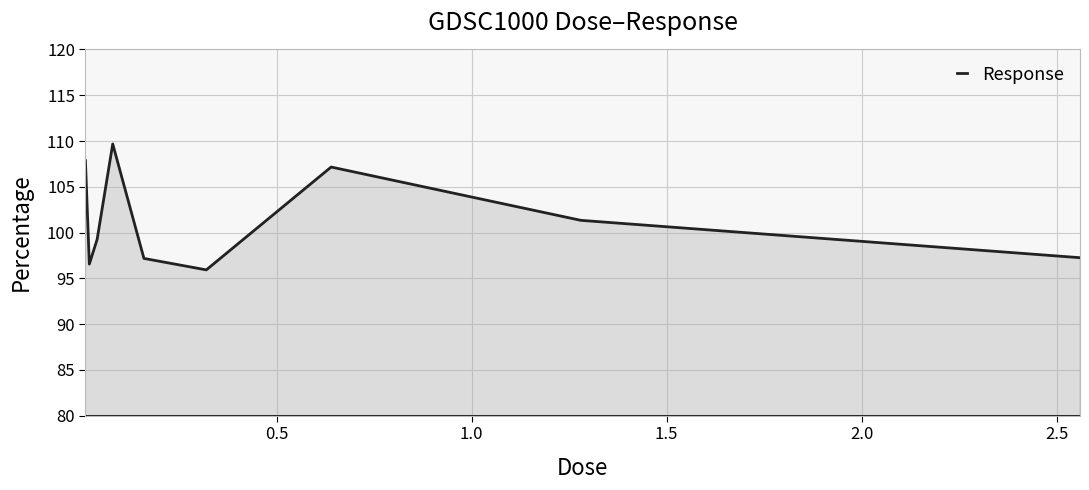

How many interior local valleys (lower than both neighbors) does the data have?

2